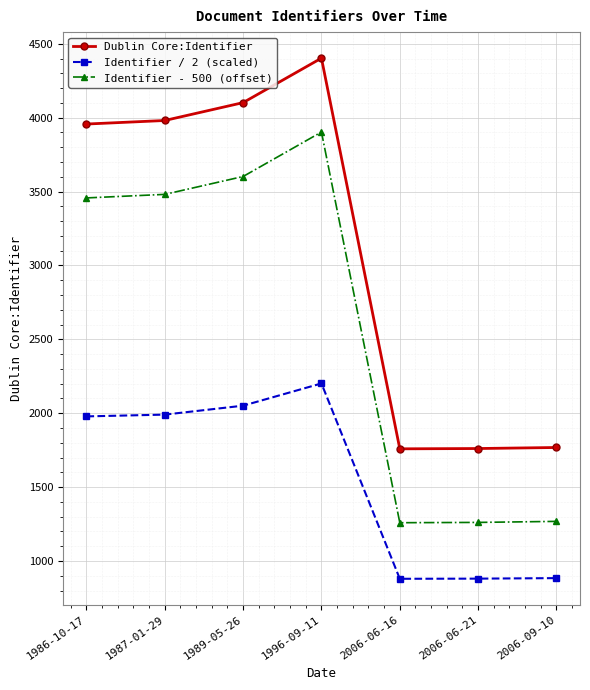

What is the difference between the maximum and minimum values in the Identifier / 2 (scaled) series?

1322.0